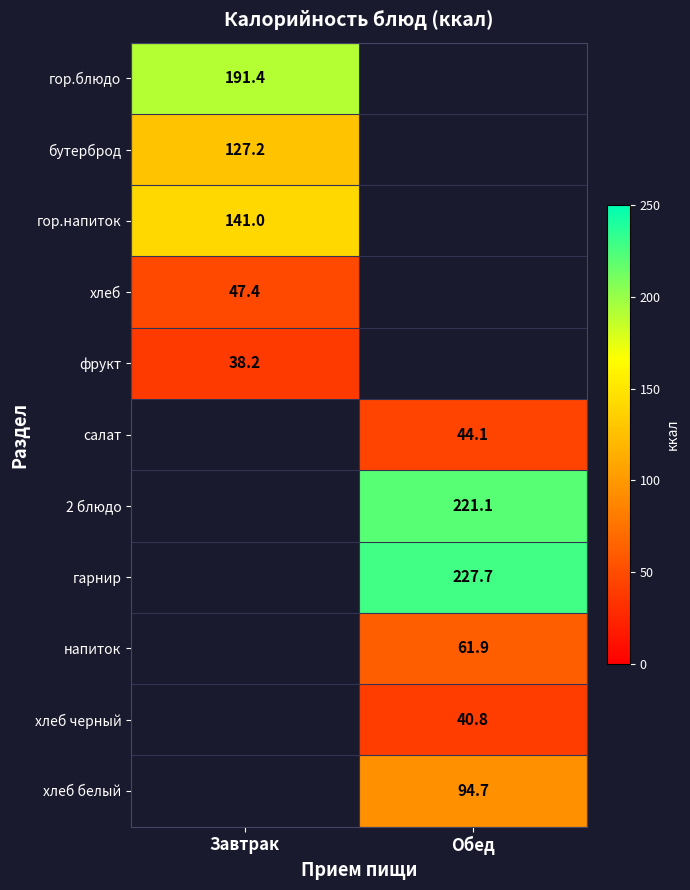

The напиток series shows 61.9 at Обед. True or false?

True